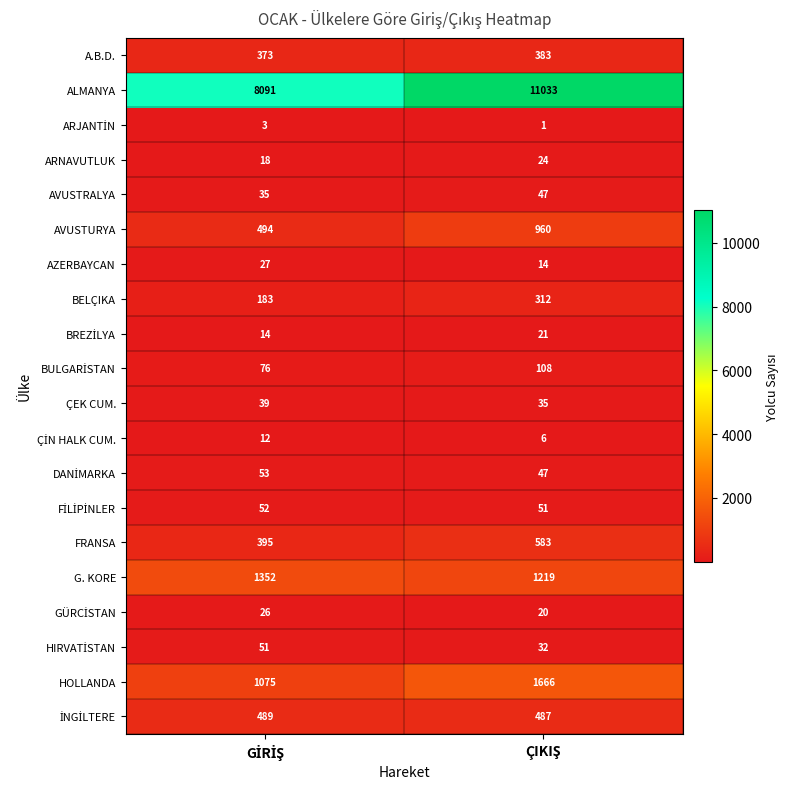

What is the maximum value for A.B.D.?

383